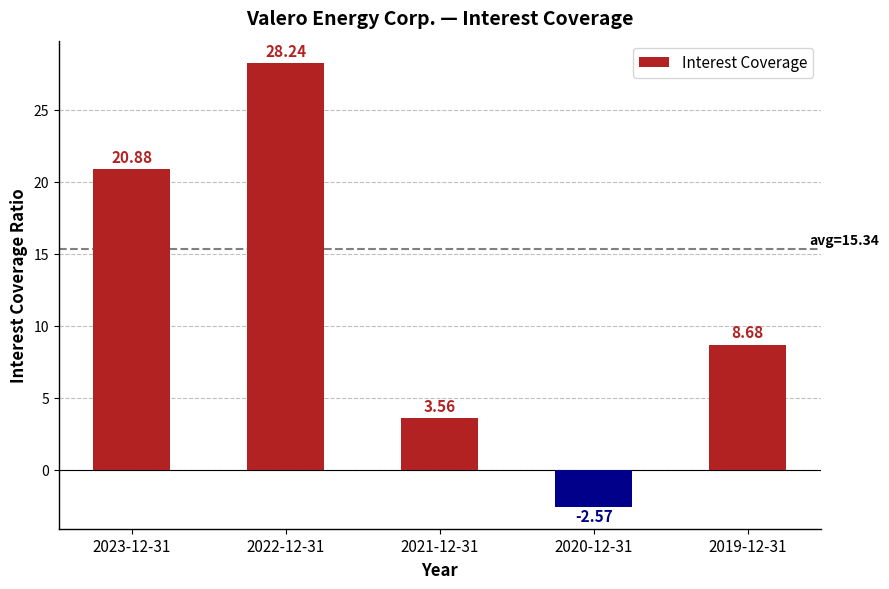

What is the difference between the values at 2022-12-31 and 2023-12-31?

7.4